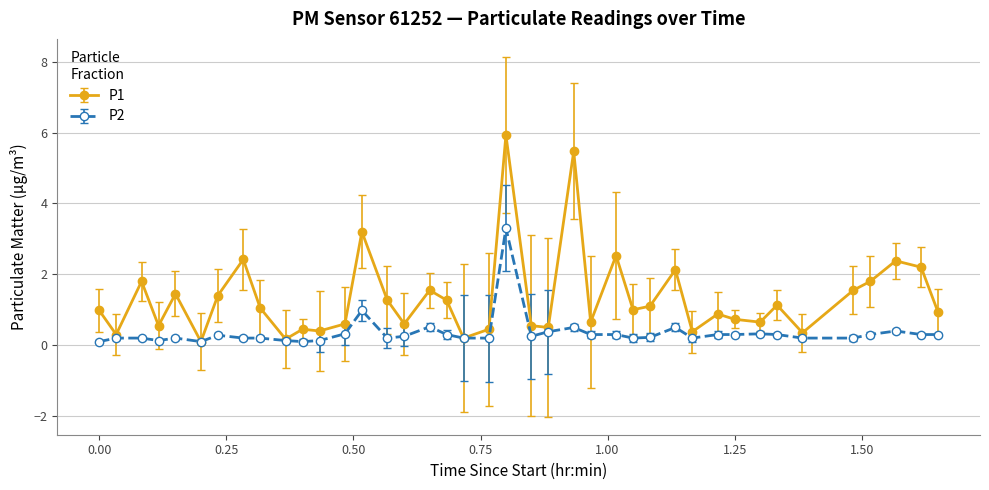

True or false: P2 has more than 2 points higher than both neighbors.

True